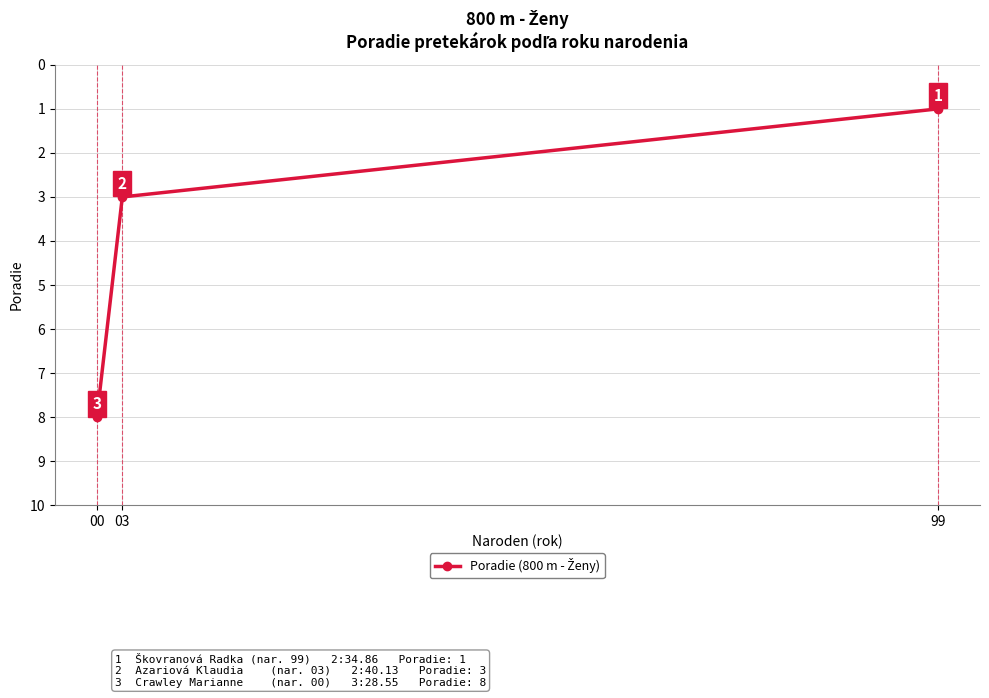

What is the maximum value shown in the chart?

8